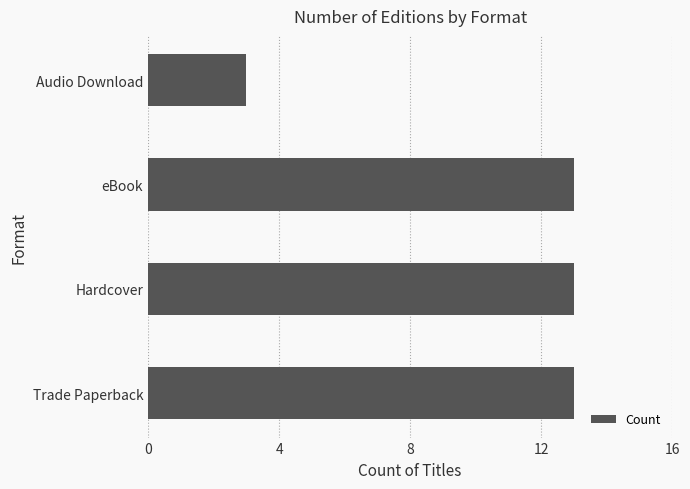

Are the bars grouped side by side (vs. stacked)?

No